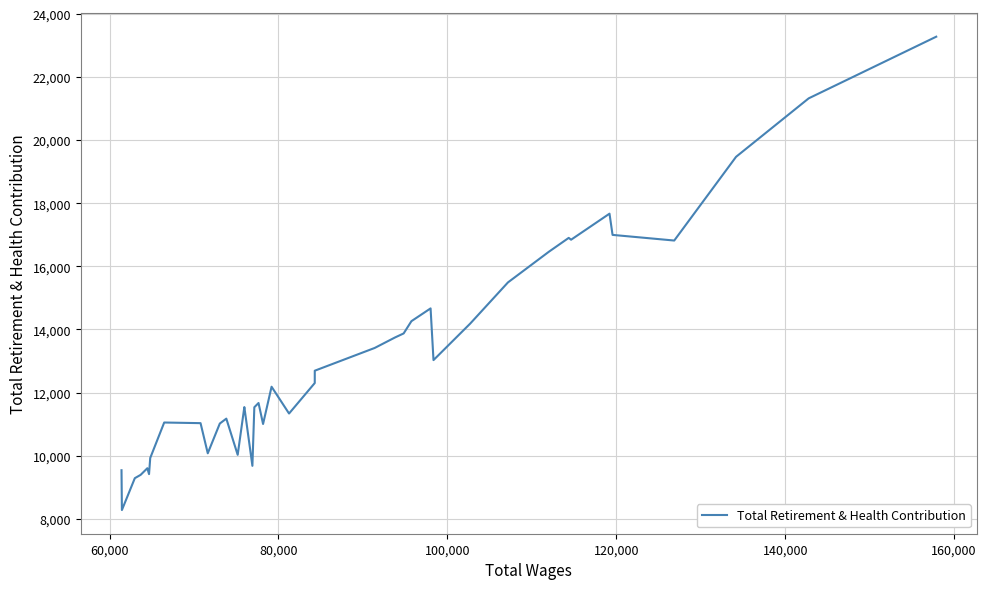

What is the smallest value displayed?

8273